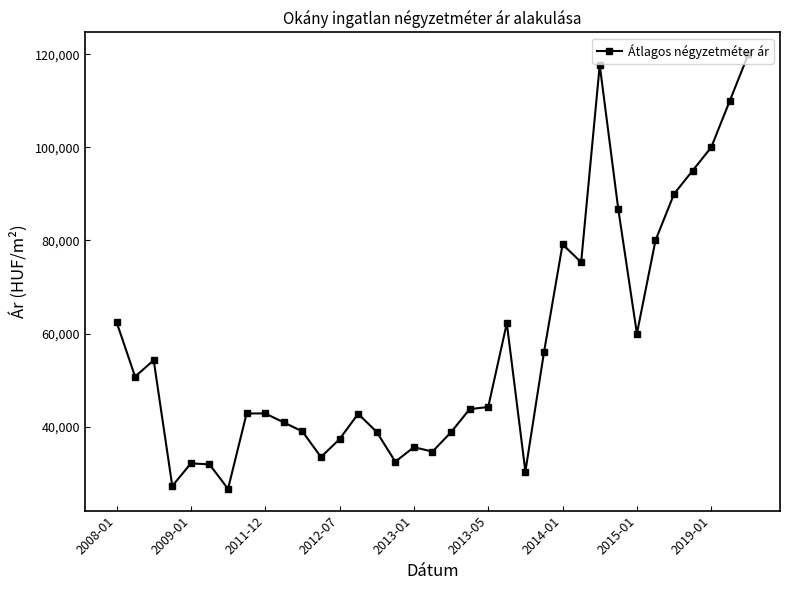

What is the difference between the maximum and minimum values?

93334